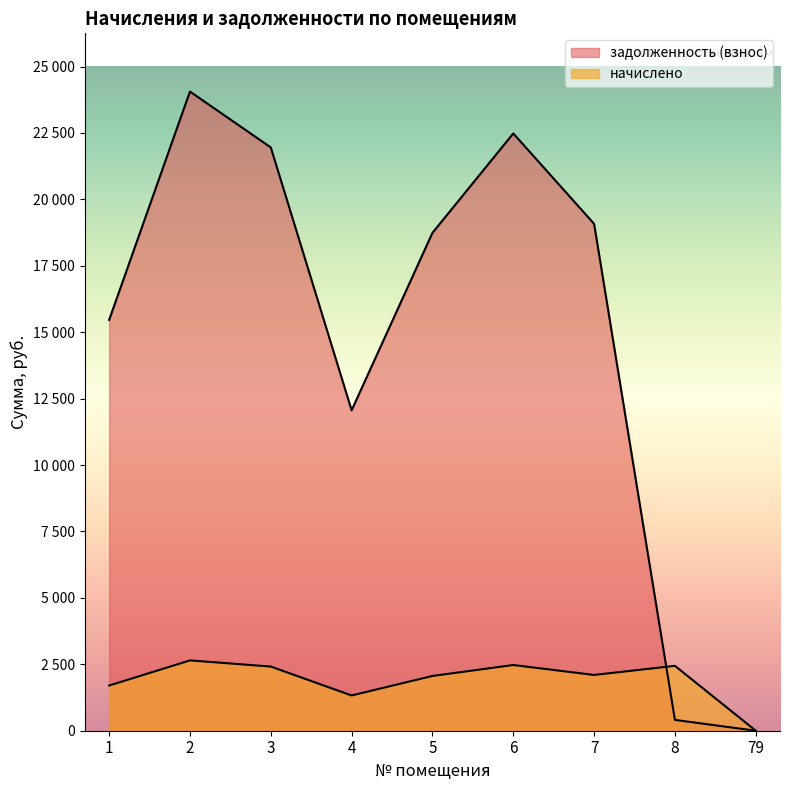

Reading left to right, extract all data points from this chart.

начислено: 1=1701.0	2=2646.8	3=2415.4	4=1326.8	5=2061.6	6=2473.3	7=2099.0	8=2442.7	79=0.0
задолженность (взнос): 1=15462.0	2=24058.9	3=21956.0	4=12060.4	5=18739.9	6=22481.8	7=19080.1	8=407.1	79=0.0